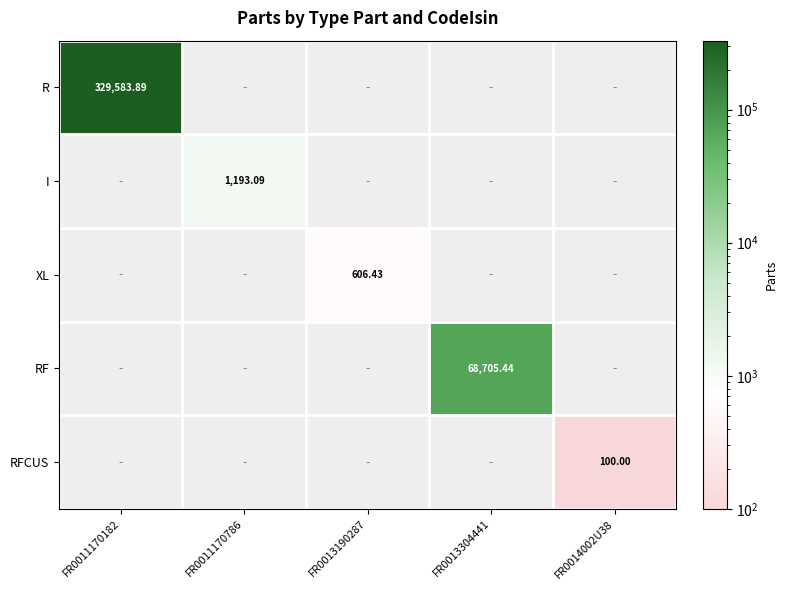

At which category is the sum across all series the highest?

FR0011170182